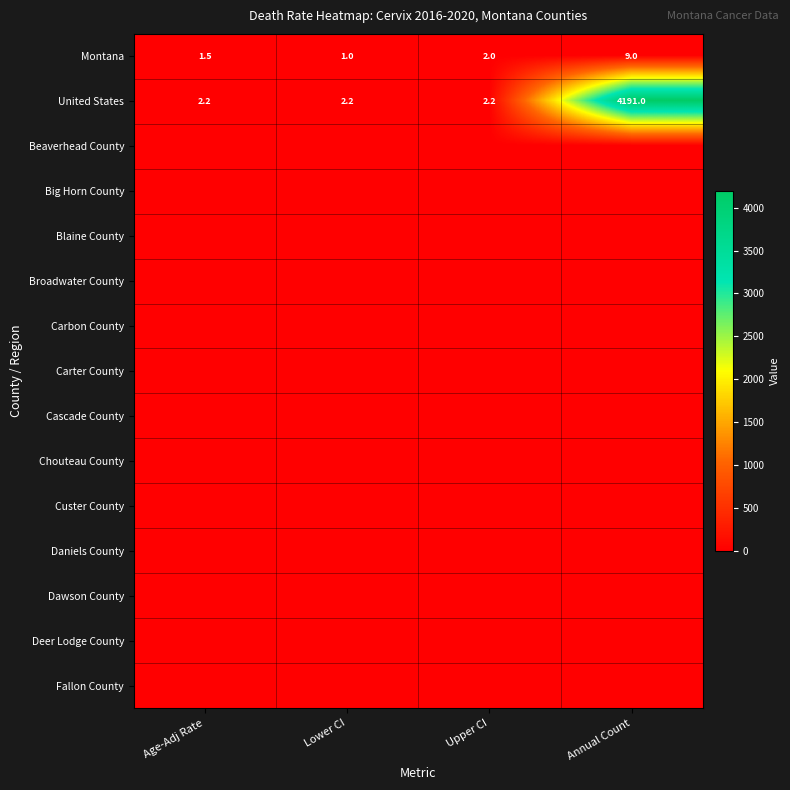

The United States series shows 4191.0 at Annual Count. True or false?

True